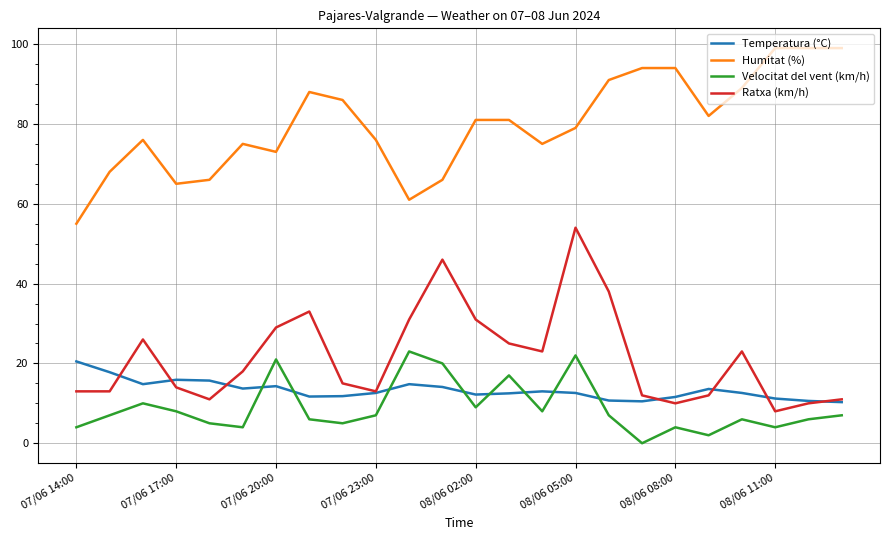

How many lines are shown in the chart?

4